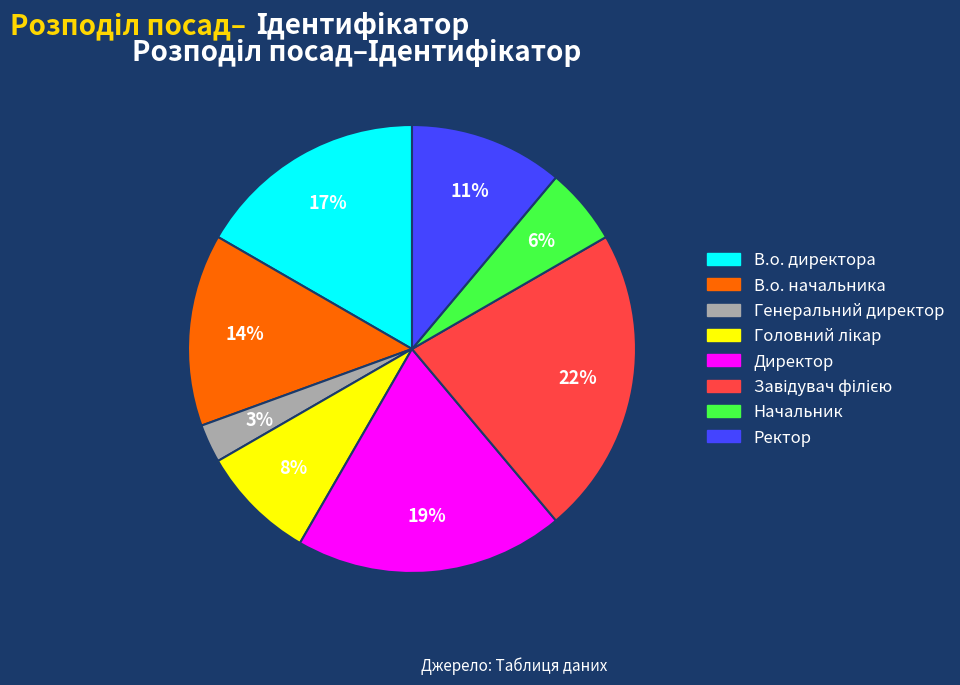

To the nearest percent, what percentage of the pie is В.о. начальника?

14%